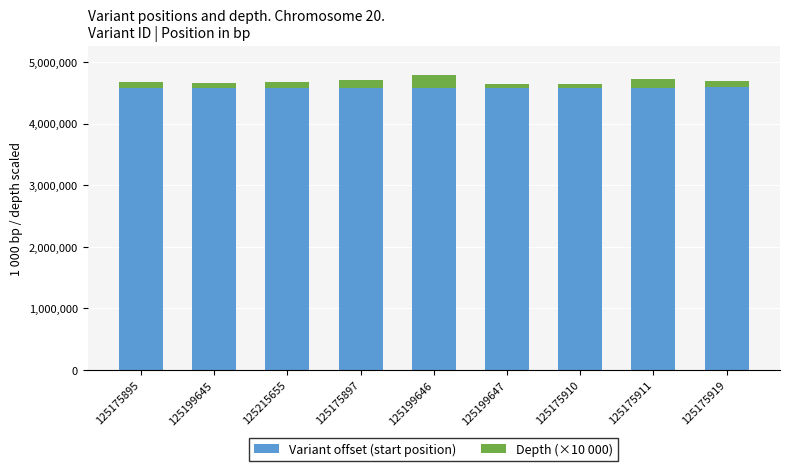

What value does the Variant offset (start position) series have at 125175910, to the nearest 50?

4586350